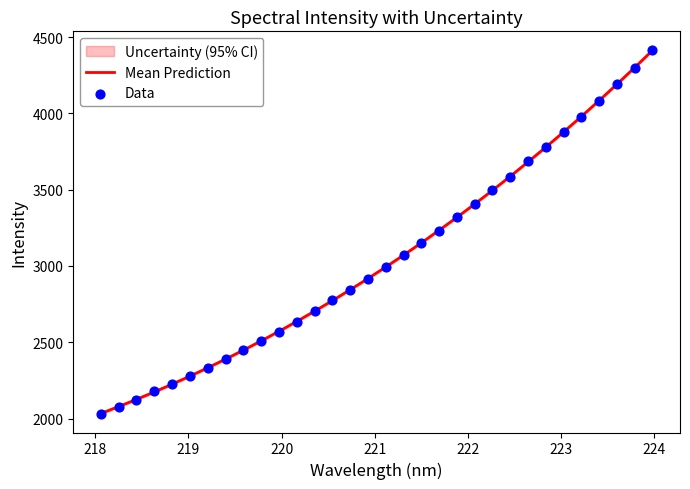

What is the maximum value for Mean Prediction?

4412.9